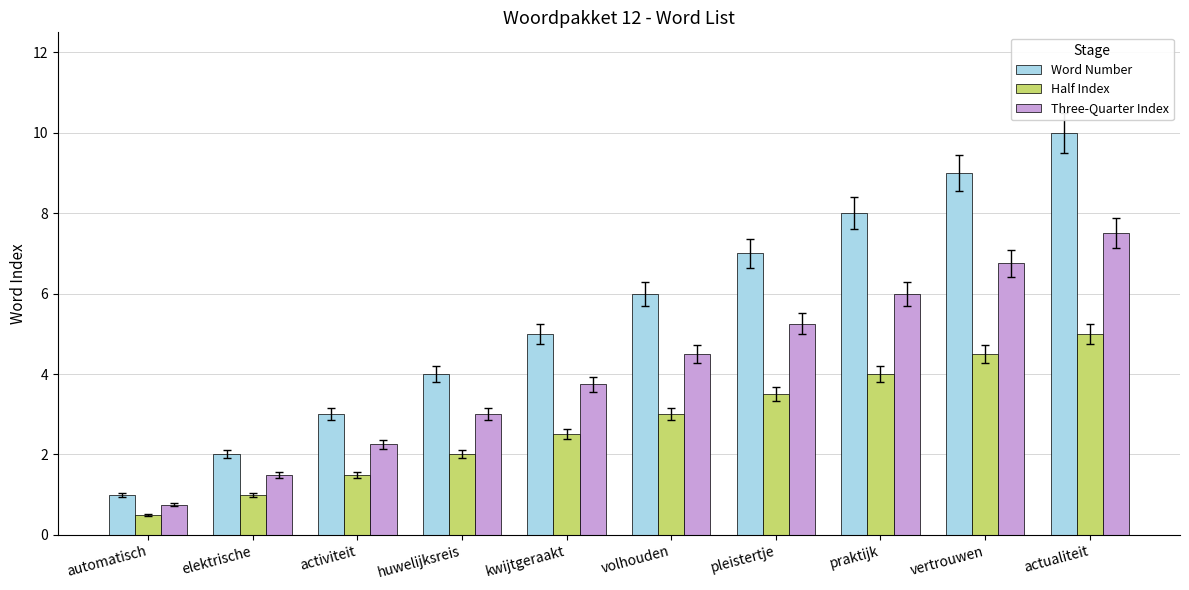

List the series in order of their peak value, highest first.

Word Number, Three-Quarter Index, Half Index